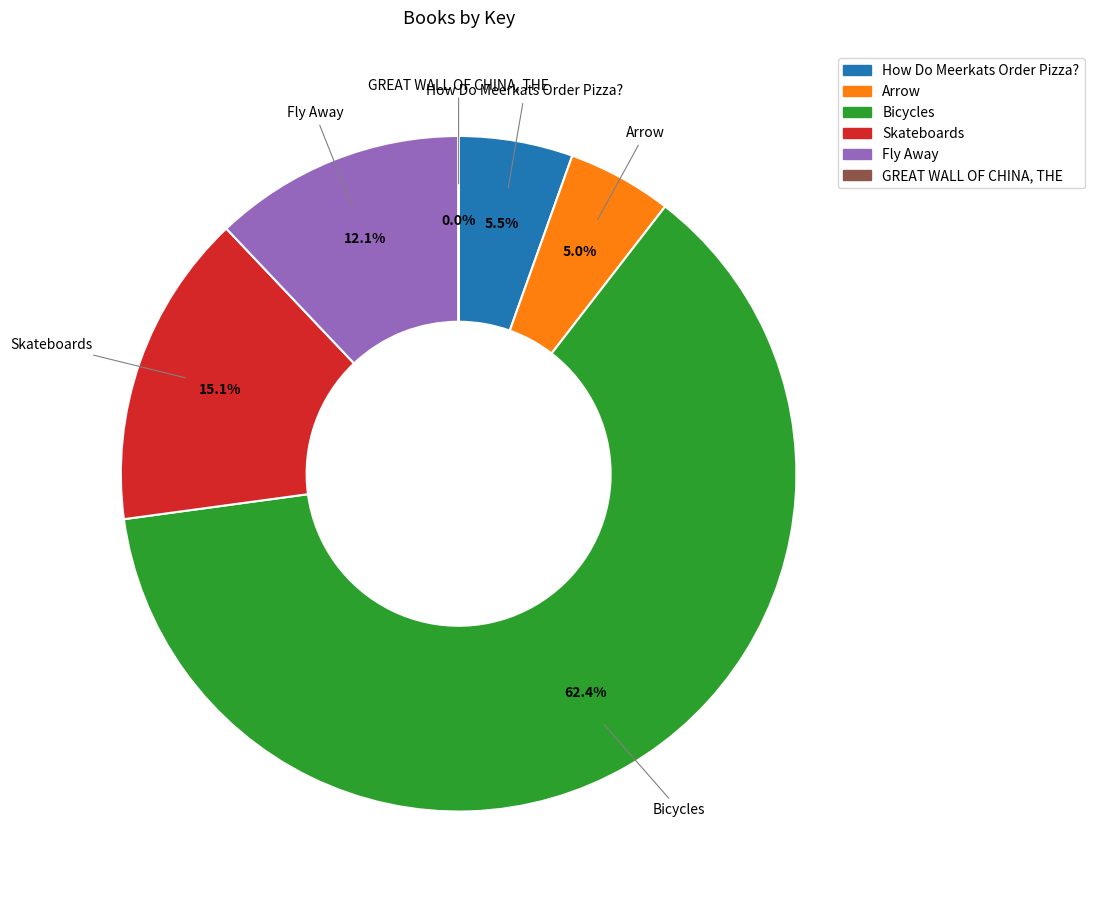

True or false: Bicycles accounts for 62% of the total.

True